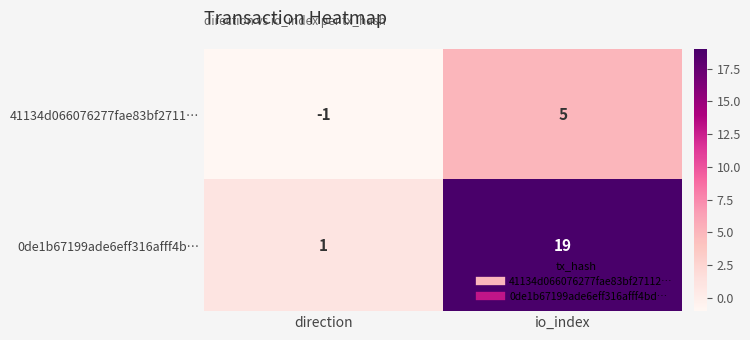

Rank the series by their maximum value, from lowest to highest.

41134d066076277fae83bf2711…, 0de1b67199ade6eff316afff4b…